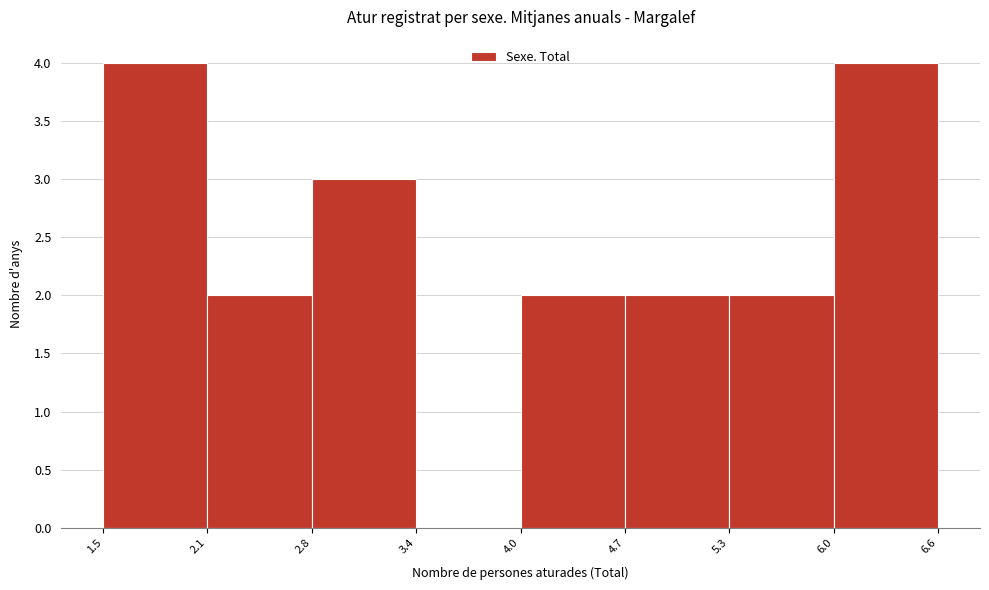

Reading left to right, transcribe this chart: for each bar, give the range it covers on the x-axis and its height. The values are not printed on the chart, so give them approximately, as read against the axis.

1.5 to 2.1: 4
2.1 to 2.8: 2
2.8 to 3.4: 3
3.4 to 4.0: 0
4.0 to 4.7: 2
4.7 to 5.3: 2
5.3 to 6.0: 2
6.0 to 6.6: 4